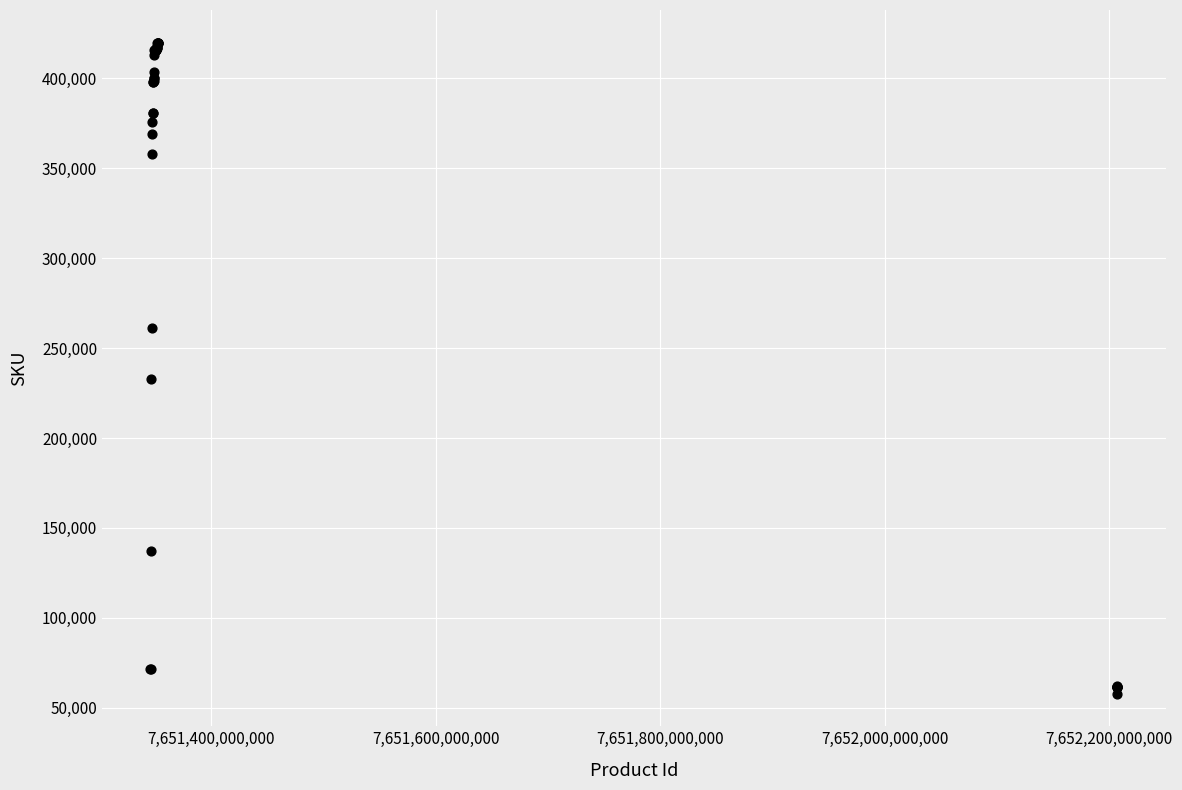

What Y value in the scatter plot is closest to 238887?

232647